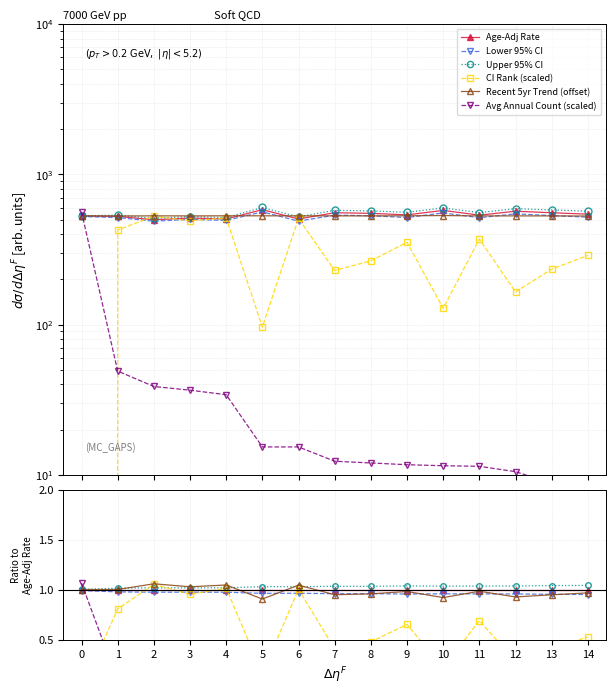

What is the difference between the Recent 5yr Trend (offset) values at 5 and 11?

0.1